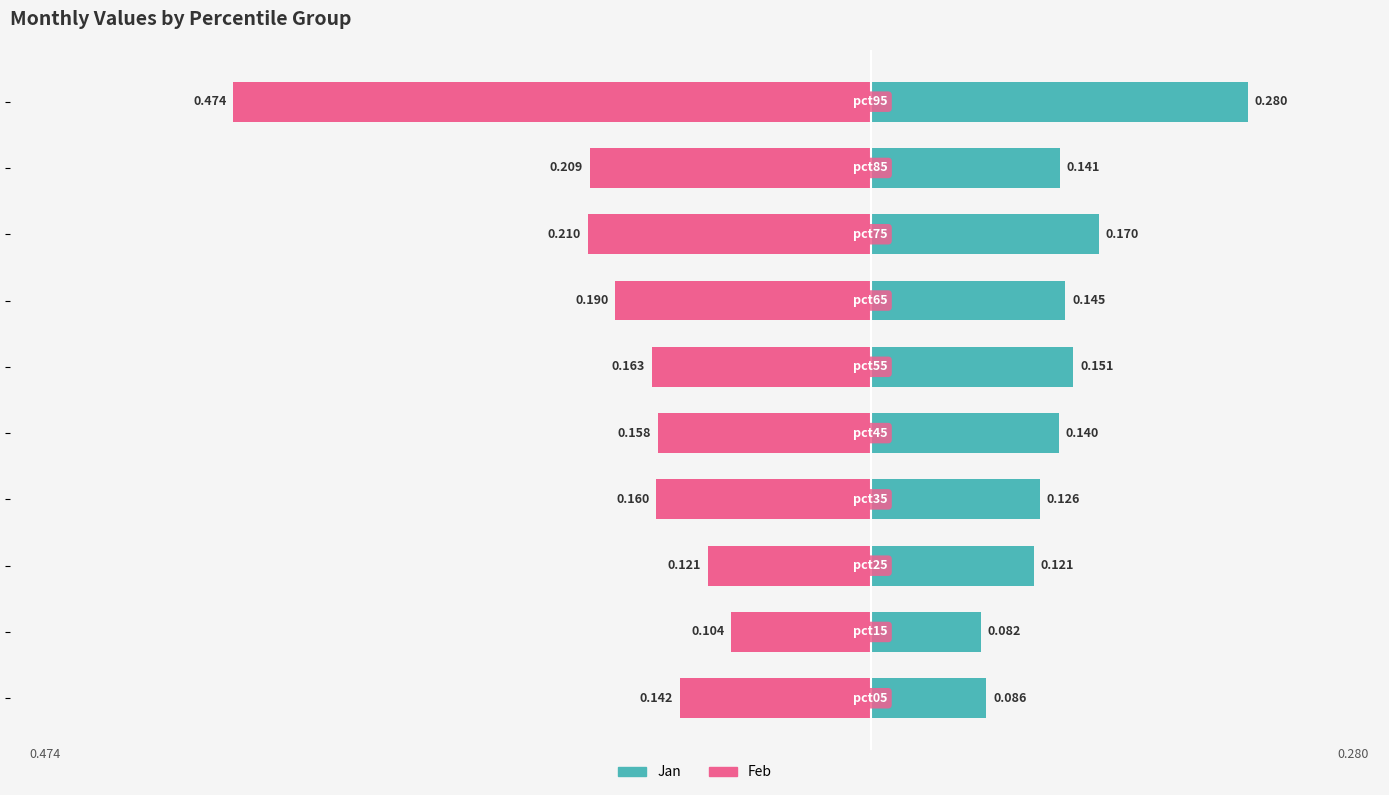

Reading right to left, list all the values displayed in this chart.

Jan: 0.3	0.1	0.2	0.1	0.2	0.1	0.1	0.1	0.1	0.1
Feb: -0.5	-0.2	-0.2	-0.2	-0.2	-0.2	-0.2	-0.1	-0.1	-0.1